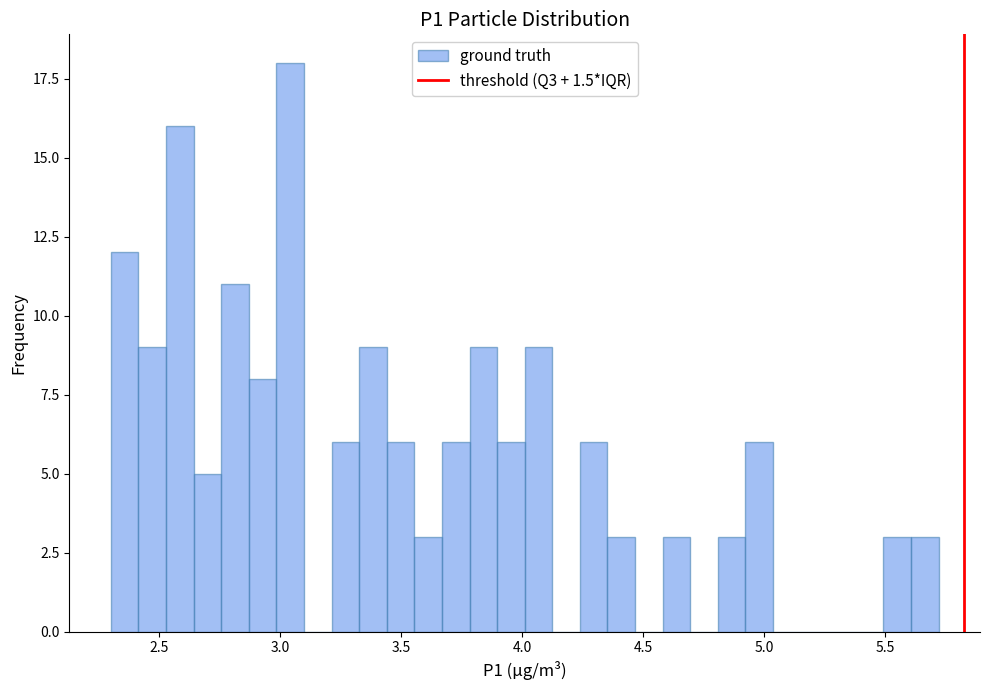

Around what value on the x-axis is the tallest bar? Give the approximate position of its centre, as read against the axis.

3.05